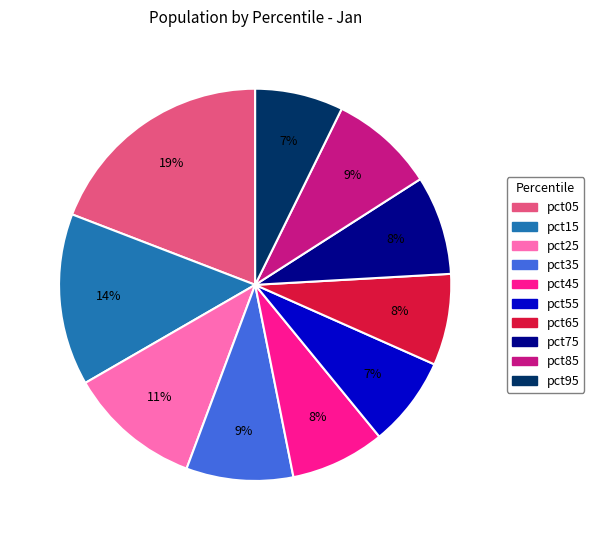

Count the number of slices in the pie.

10